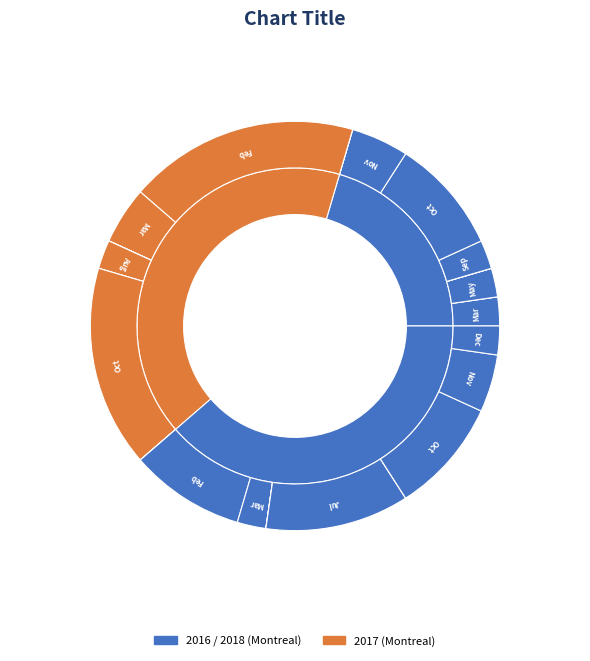

Which series has the widest spread of values?

2017